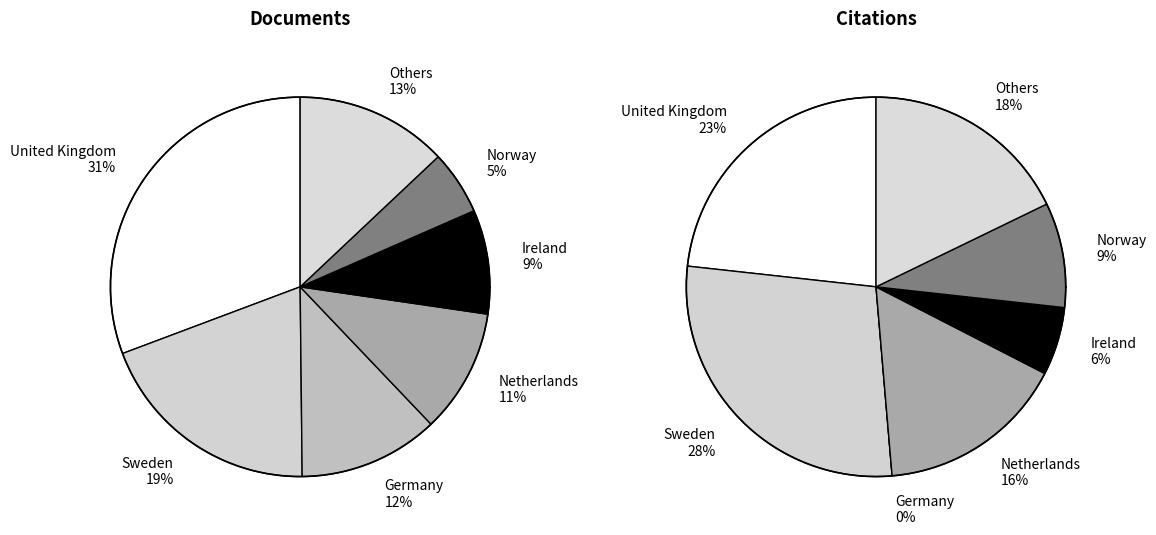

Which series has the largest range (max minus min)?

Citations